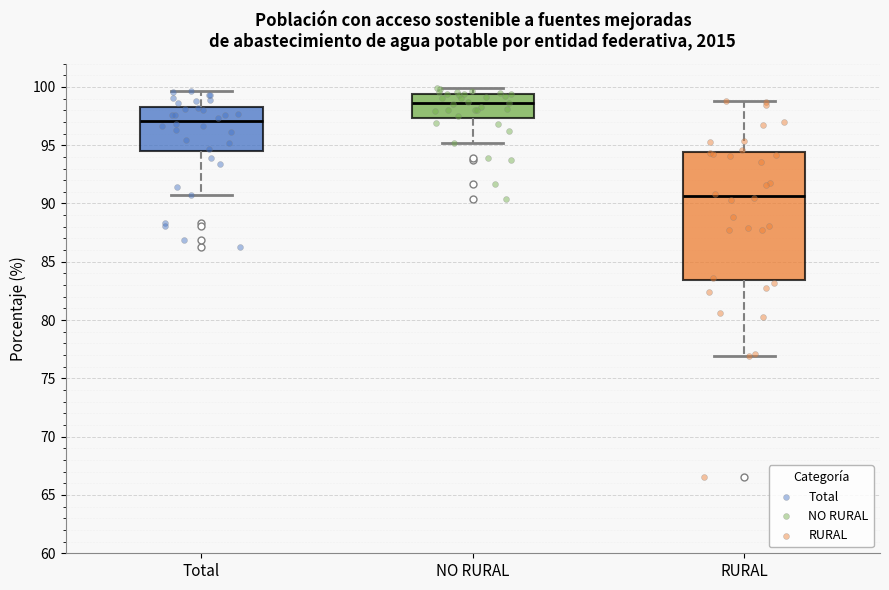

Where does the lower whisker of the box for RURAL end on the y-axis? The values are not printed on the chart, so give them approximately, as read against the axis.

77.0